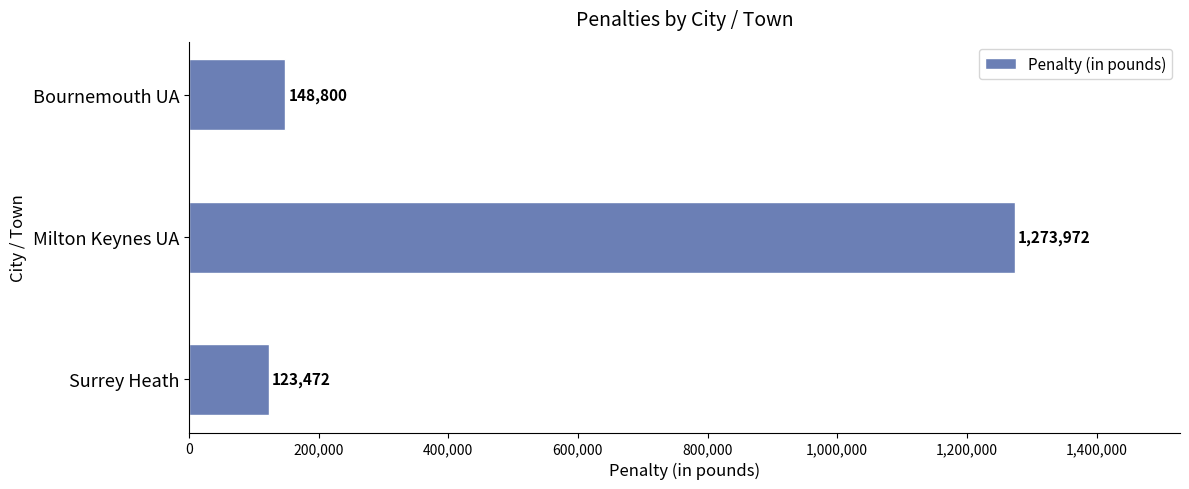

Reading bottom to top, list all the values displayed in this chart.

Surrey Heath=123472	Milton Keynes UA=1273972	Bournemouth UA=148800